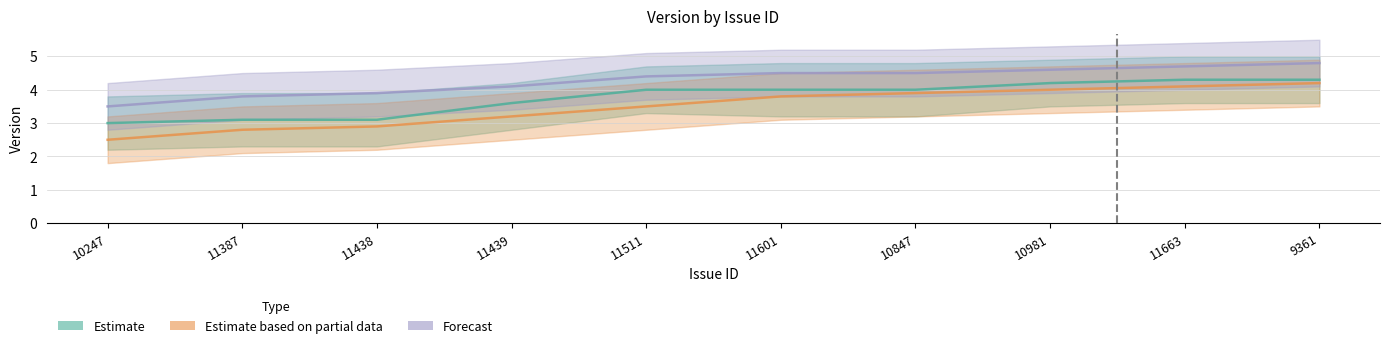

True or false: Estimate and Forecast cross at least once.

False